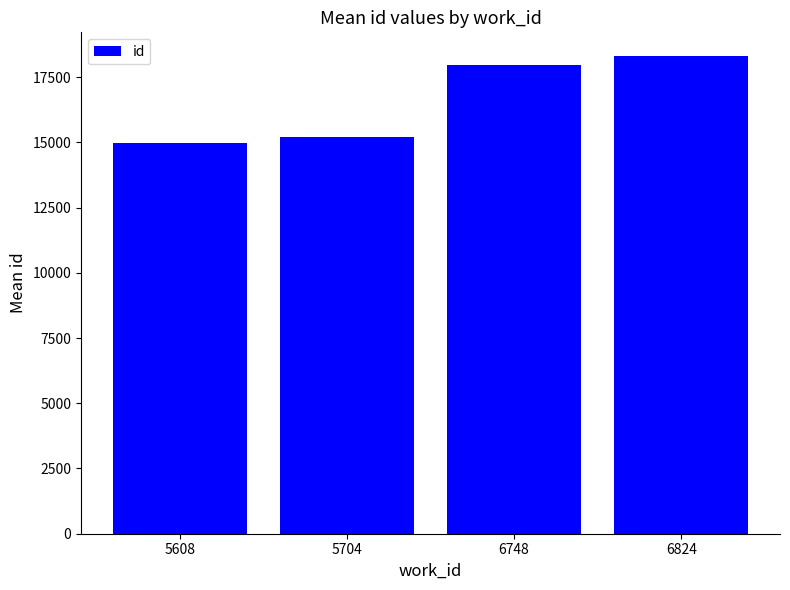

List the labels in order of value, smallest first.

5608, 5704, 6748, 6824